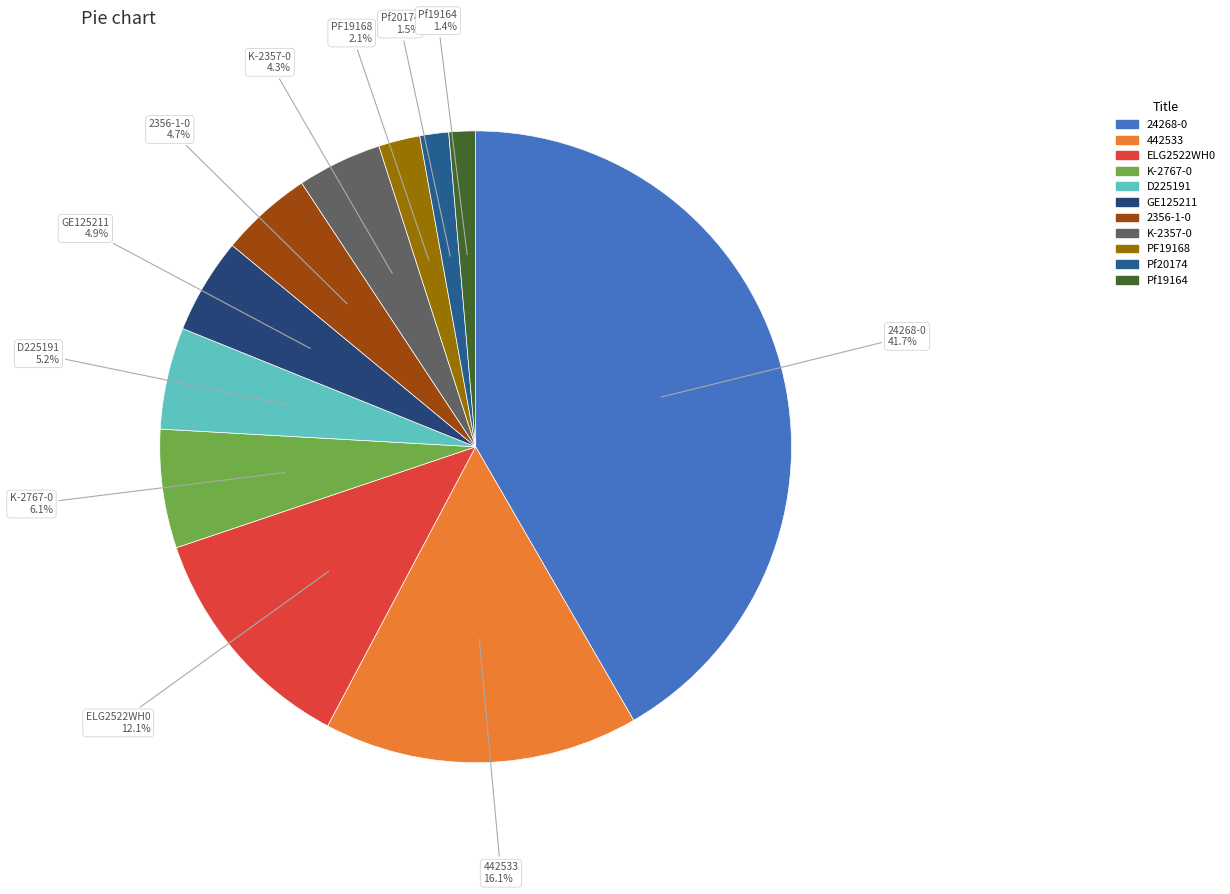

To the nearest percent, what is the average slice percentage?

9%